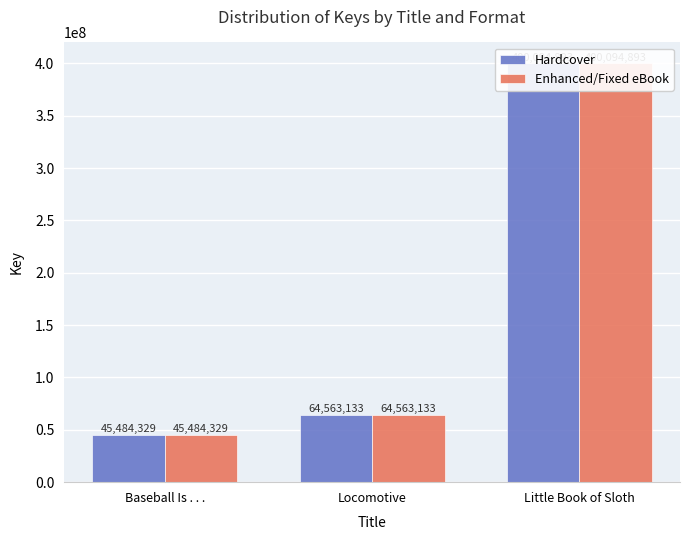

The value of Hardcover at Little Book of Sloth is 210998176. True or false?

False